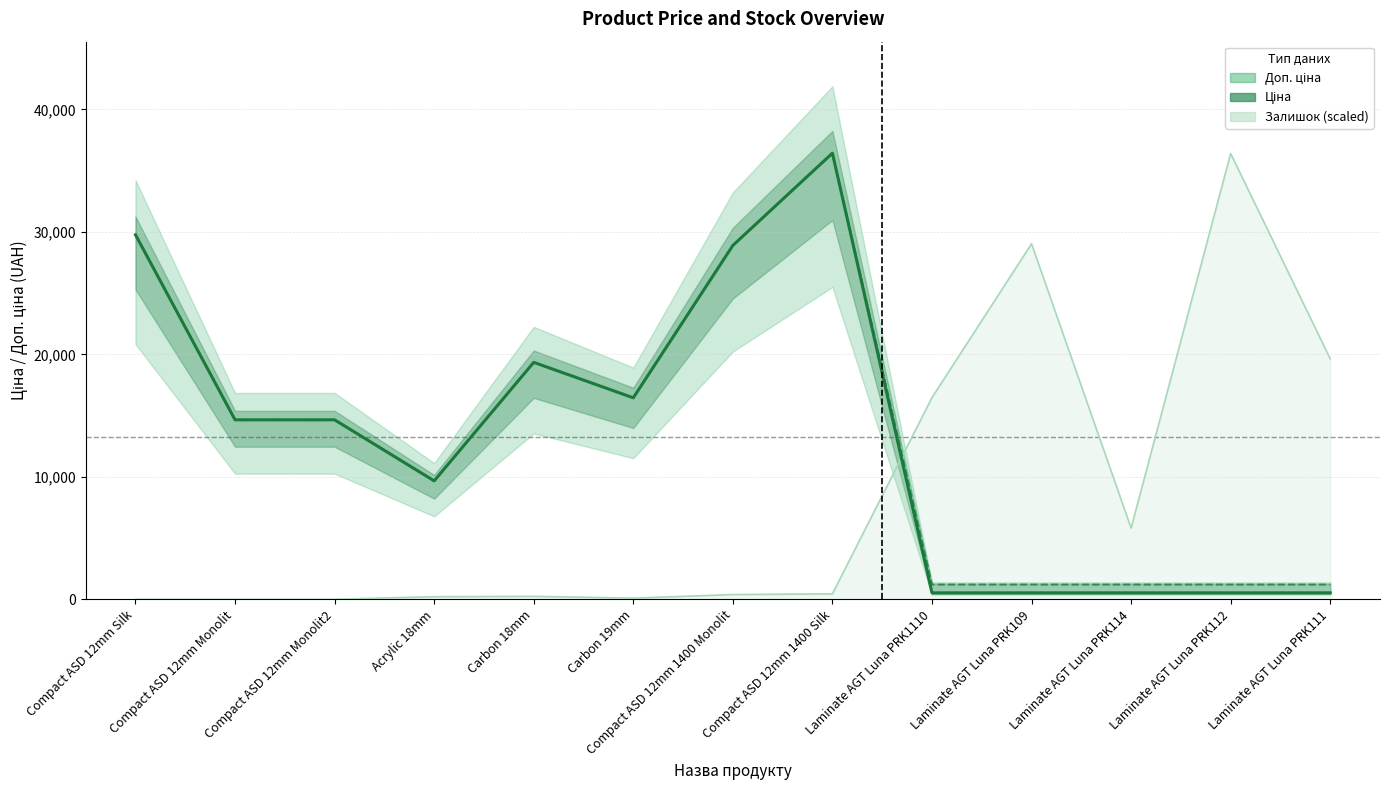

At which category does Залишок reach its first local valley?

Carbon 19mm